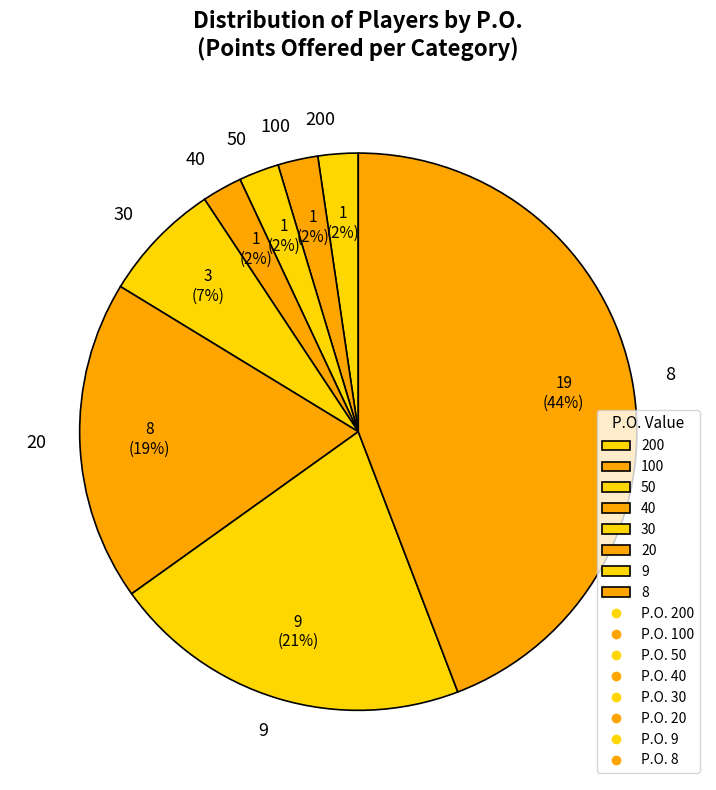

To the nearest percent, what portion does 40 represent?

2%